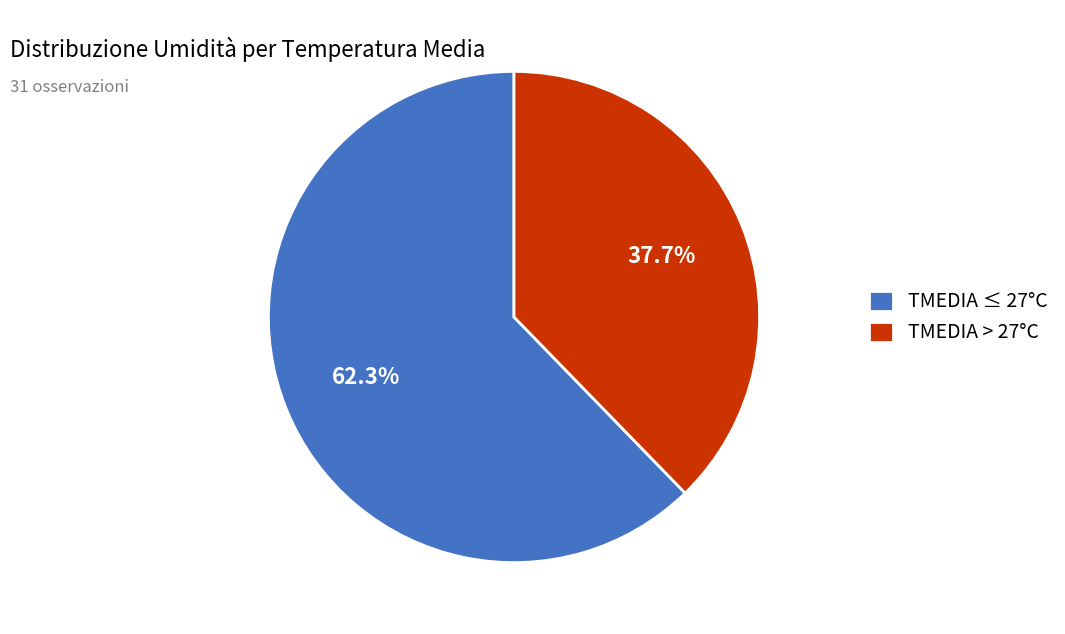

To the nearest percent, what is the difference between the largest and smallest slice percentages?

25%